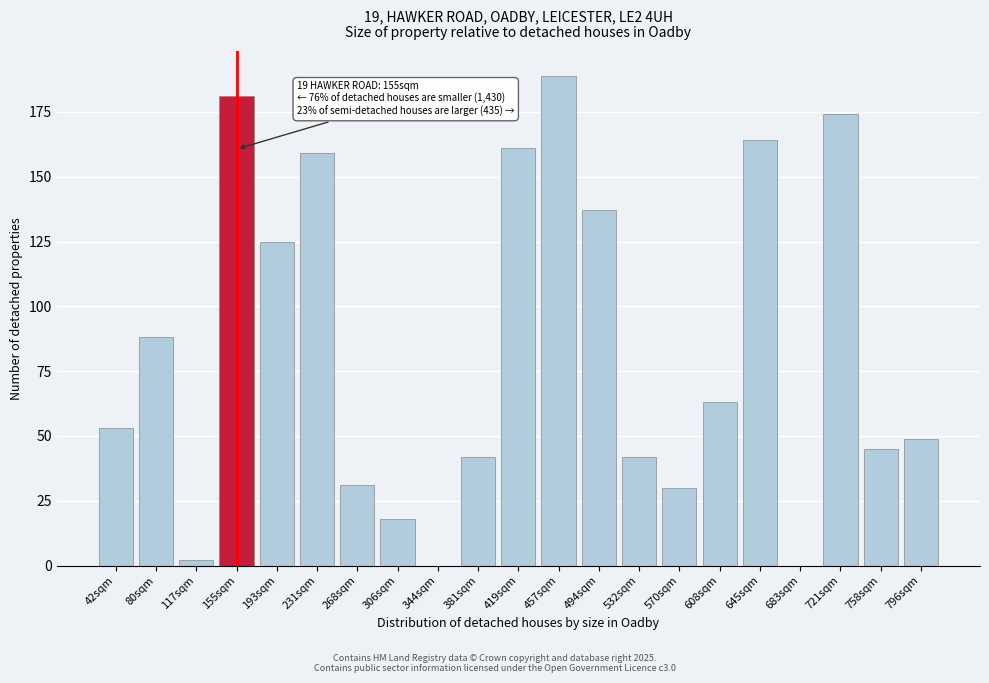

Reading left to right, transcribe all the data shown in this chart.

42sqm=53	80sqm=88	117sqm=2	155sqm=181	193sqm=125	231sqm=159	268sqm=31	306sqm=18	344sqm=0	381sqm=42	419sqm=161	457sqm=189	494sqm=137	532sqm=42	570sqm=30	608sqm=63	645sqm=164	683sqm=0	721sqm=174	758sqm=45	796sqm=49